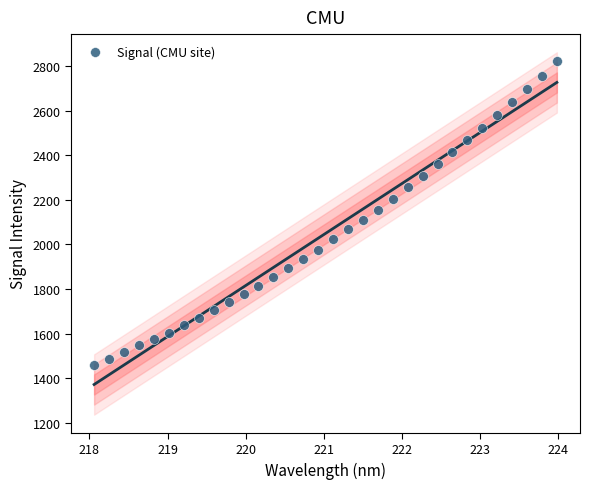

What is the range of X values (max minus min)?

5.9